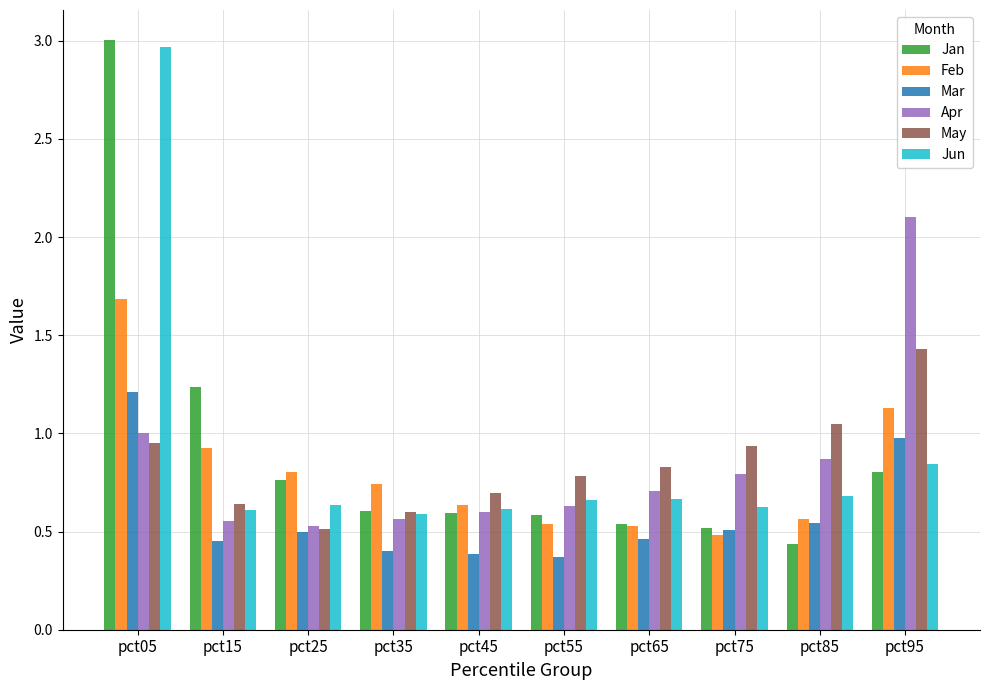

Which series has the largest range (max minus min)?

Jan